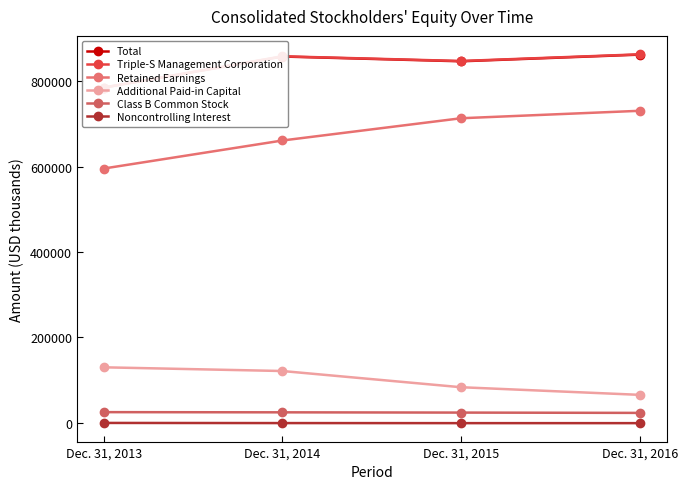

What is the difference between the Noncontrolling Interest values at Dec. 31, 2013 and Dec. 31, 2014?

354